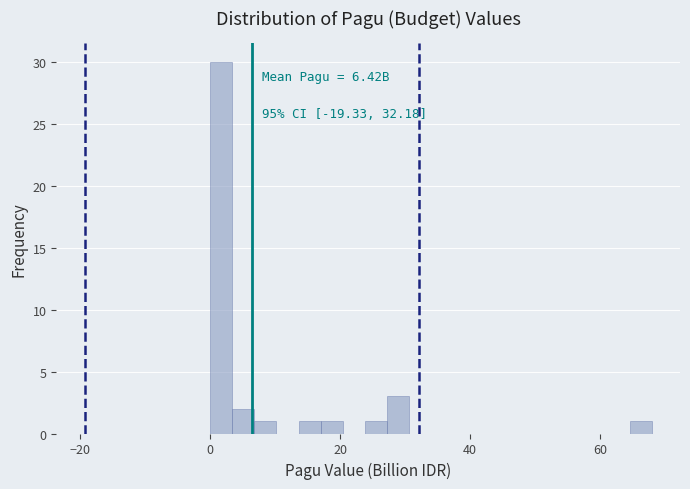

Read against the x-axis, roughly where is the centre of the tallest bar?

2